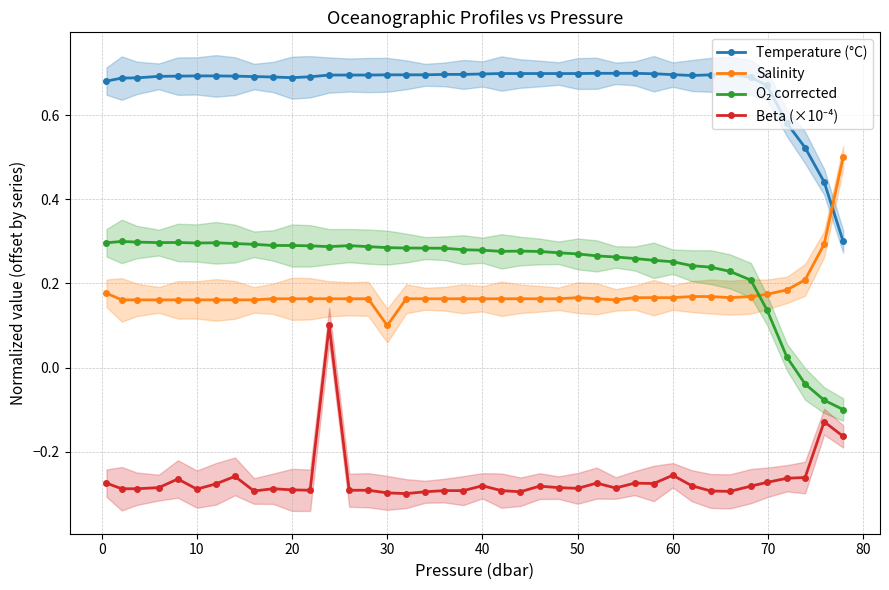

True or false: Temperature (°C) has a value of 1.1 at 30.

False